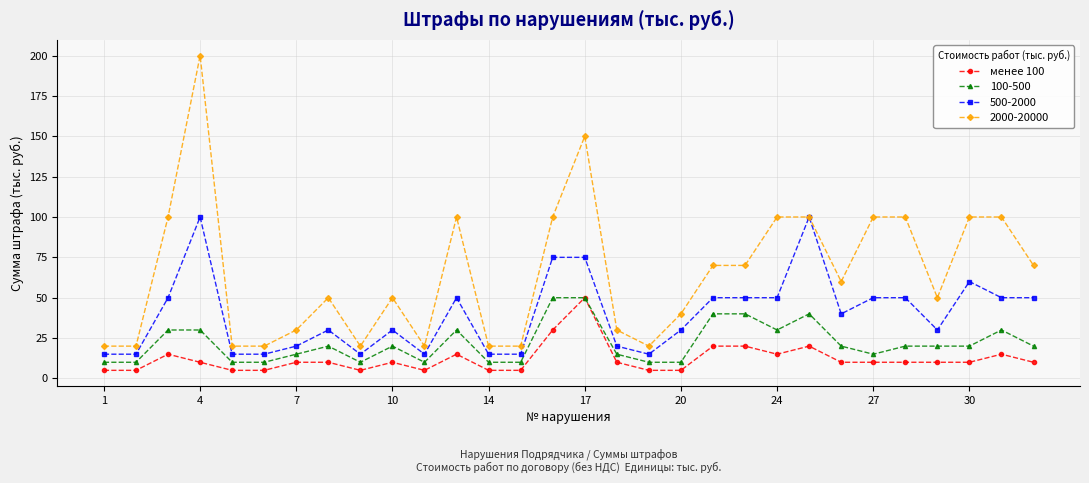

True or false: 500-2000 has more than 1 points higher than both neighbors.

True